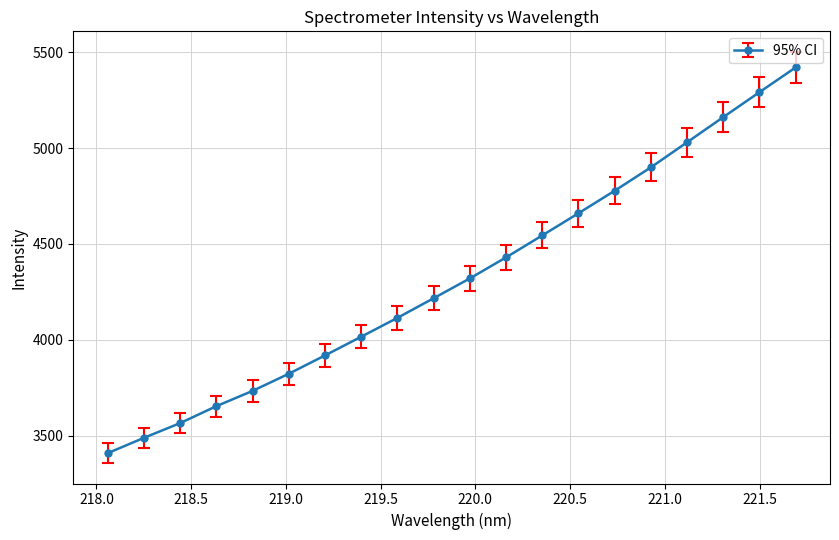

What is the difference between the maximum and second lowest values?

1933.9